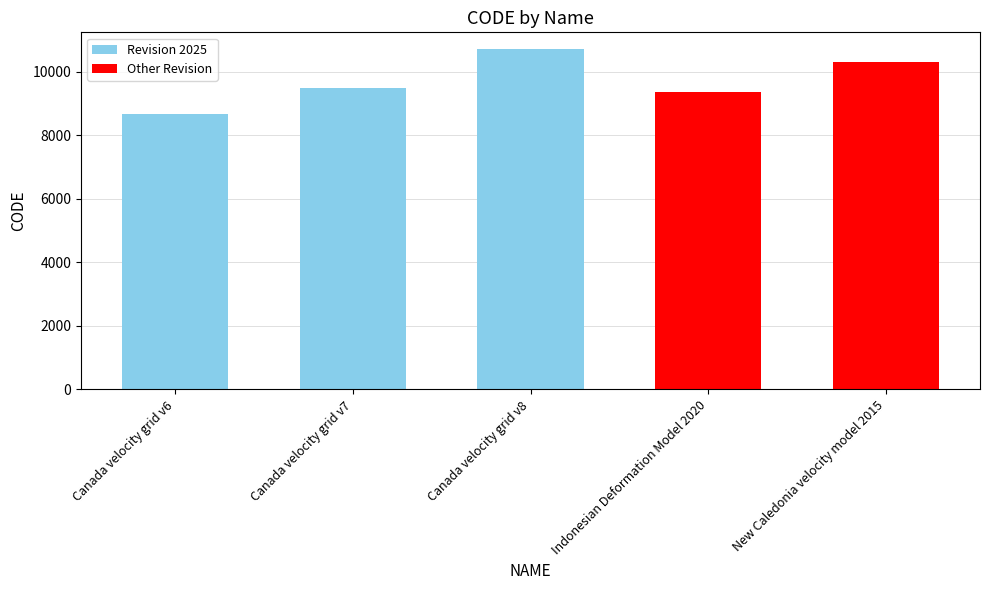

How many bars are there in total?

5